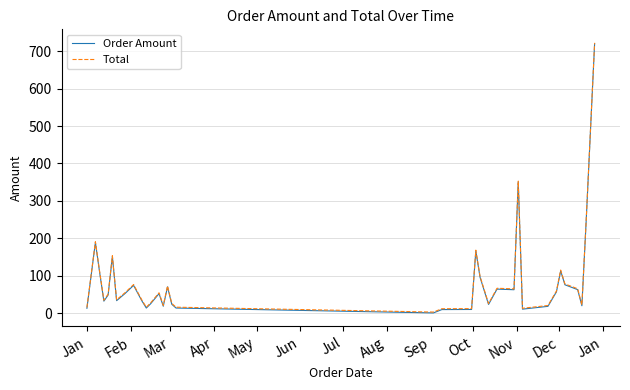

What is the maximum value for Total?

722.0